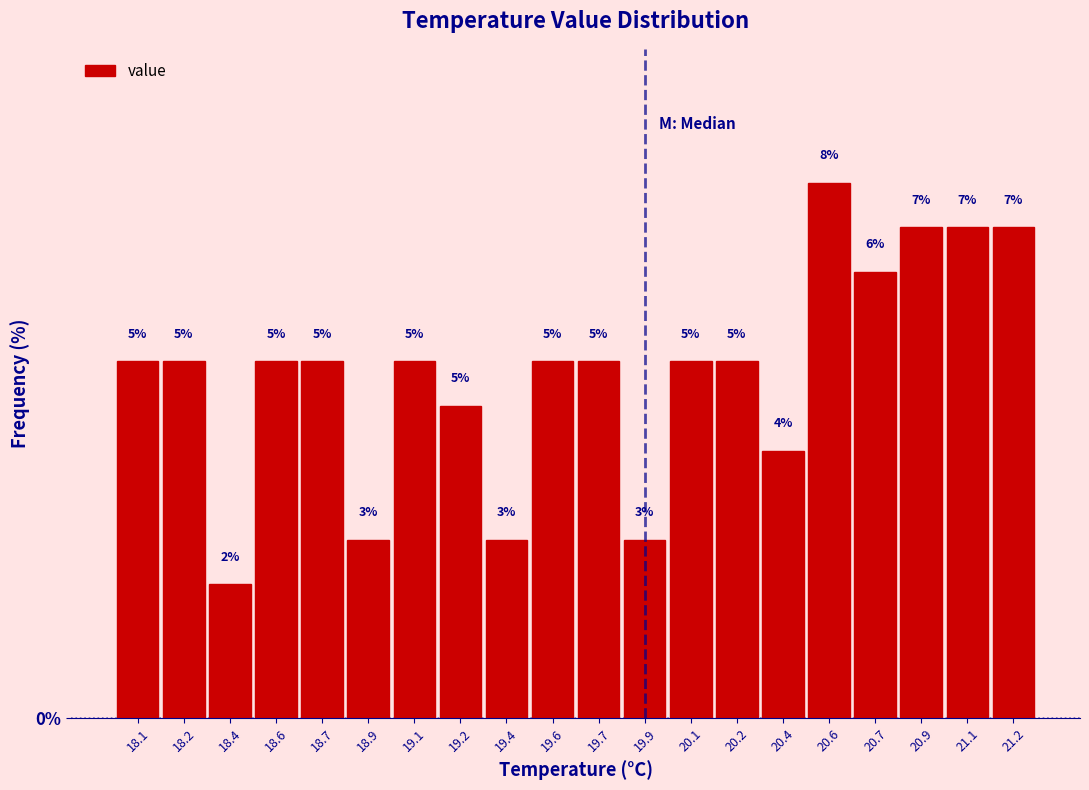

Are the bars horizontal?

No